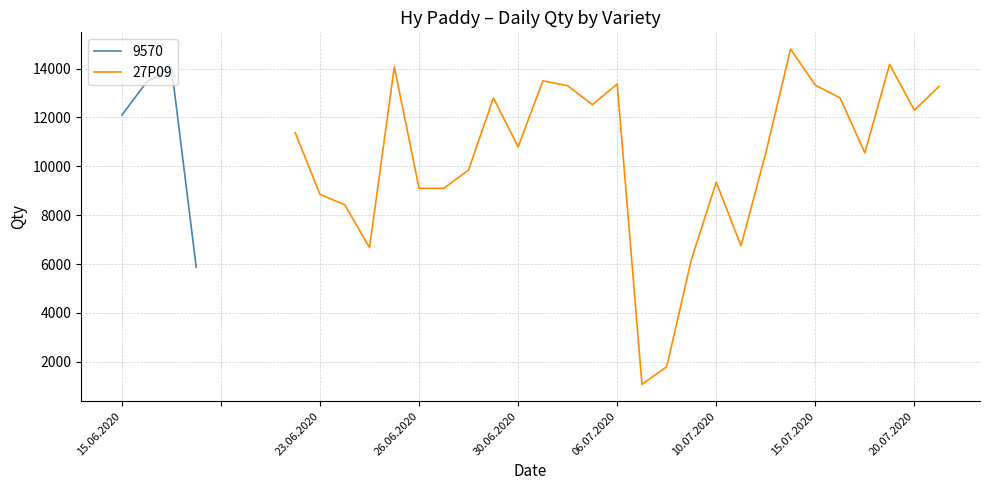

How many data points are less than 10800?

13